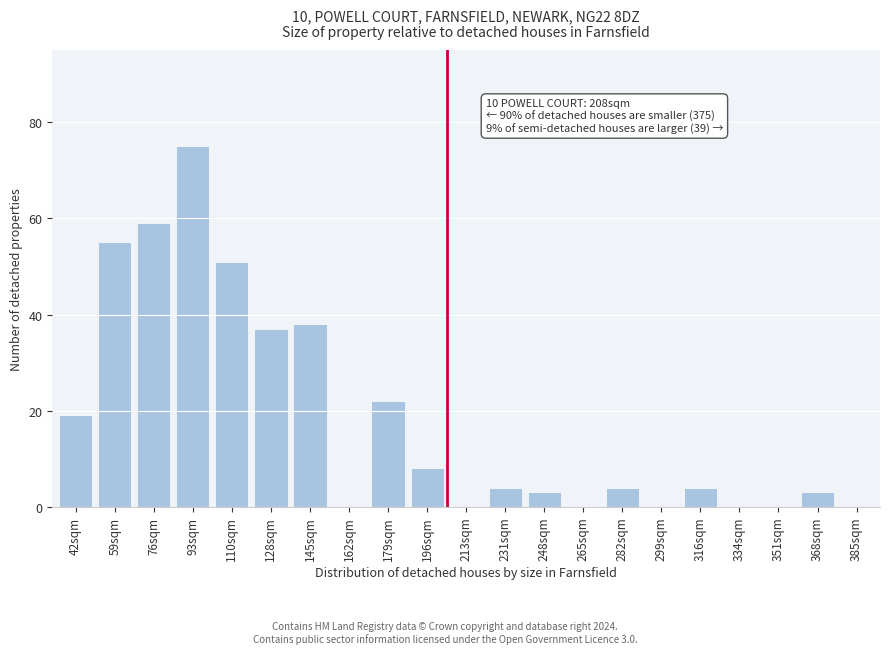

Reading right to left, transcribe all the data shown in this chart.

385sqm=0	368sqm=3	351sqm=0	334sqm=0	316sqm=4	299sqm=0	282sqm=4	265sqm=0	248sqm=3	231sqm=4	213sqm=0	196sqm=8	179sqm=22	162sqm=0	145sqm=38	128sqm=37	110sqm=51	93sqm=75	76sqm=59	59sqm=55	42sqm=19